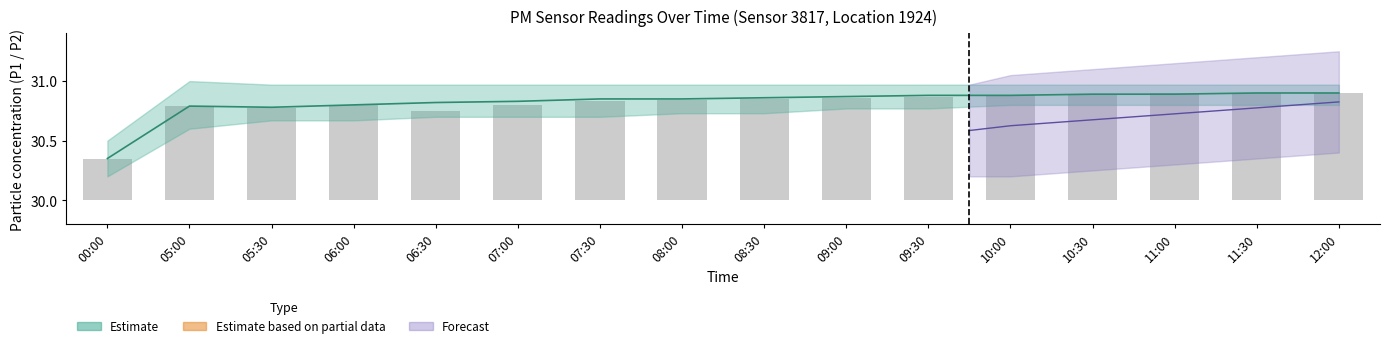

Is it true that the value at 08:30 is 0.4?

False